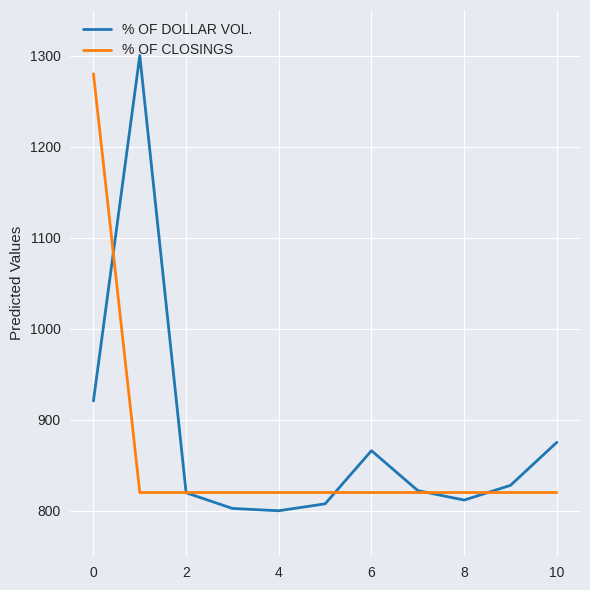

What is the minimum value for % OF CLOSINGS?

820.0